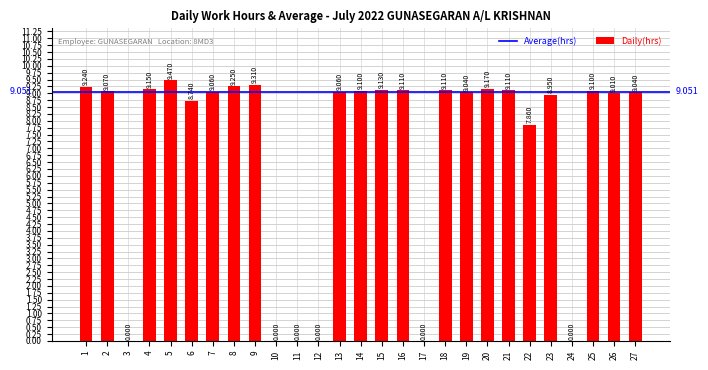

At which label is the value closest to 4?

22